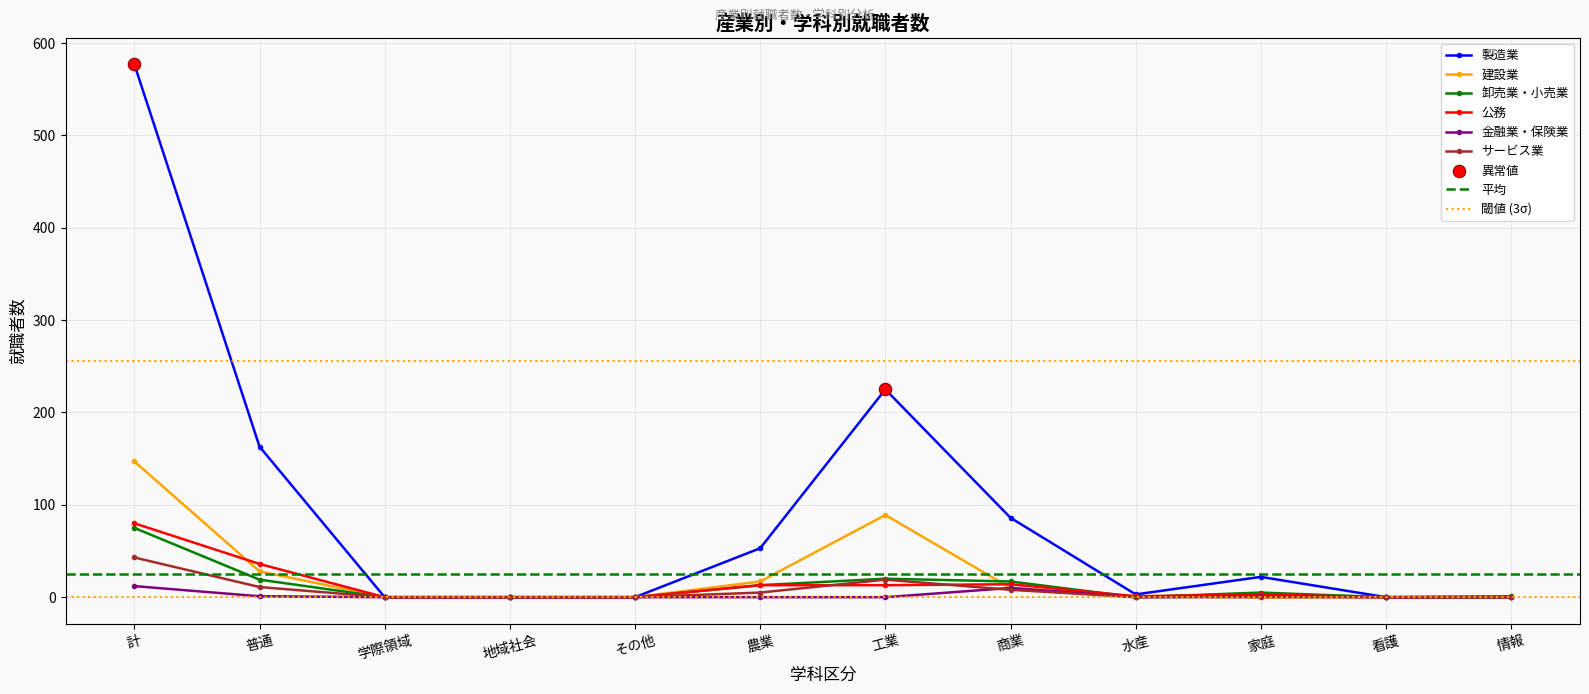

What are all the series names shown in the legend?

製造業, 建設業, 卸売業・小売業, 公務, 金融業・保険業, サービス業